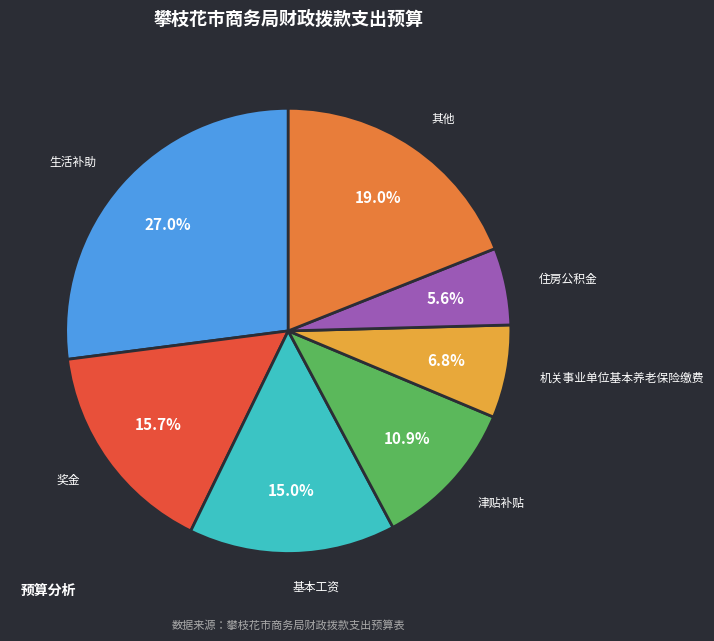

Count the number of slices in the pie.

7